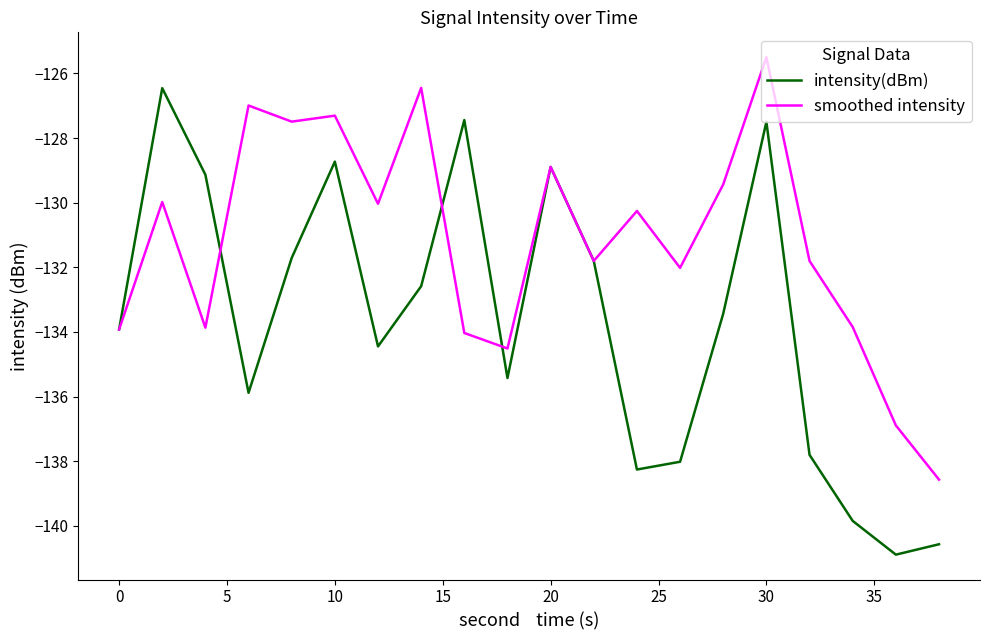

Which series has the largest range (max minus min)?

intensity(dBm)